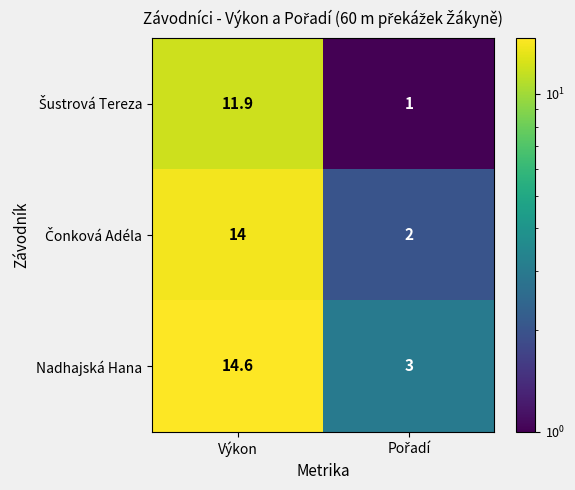

What is the minimum value shown in the chart?

1.0